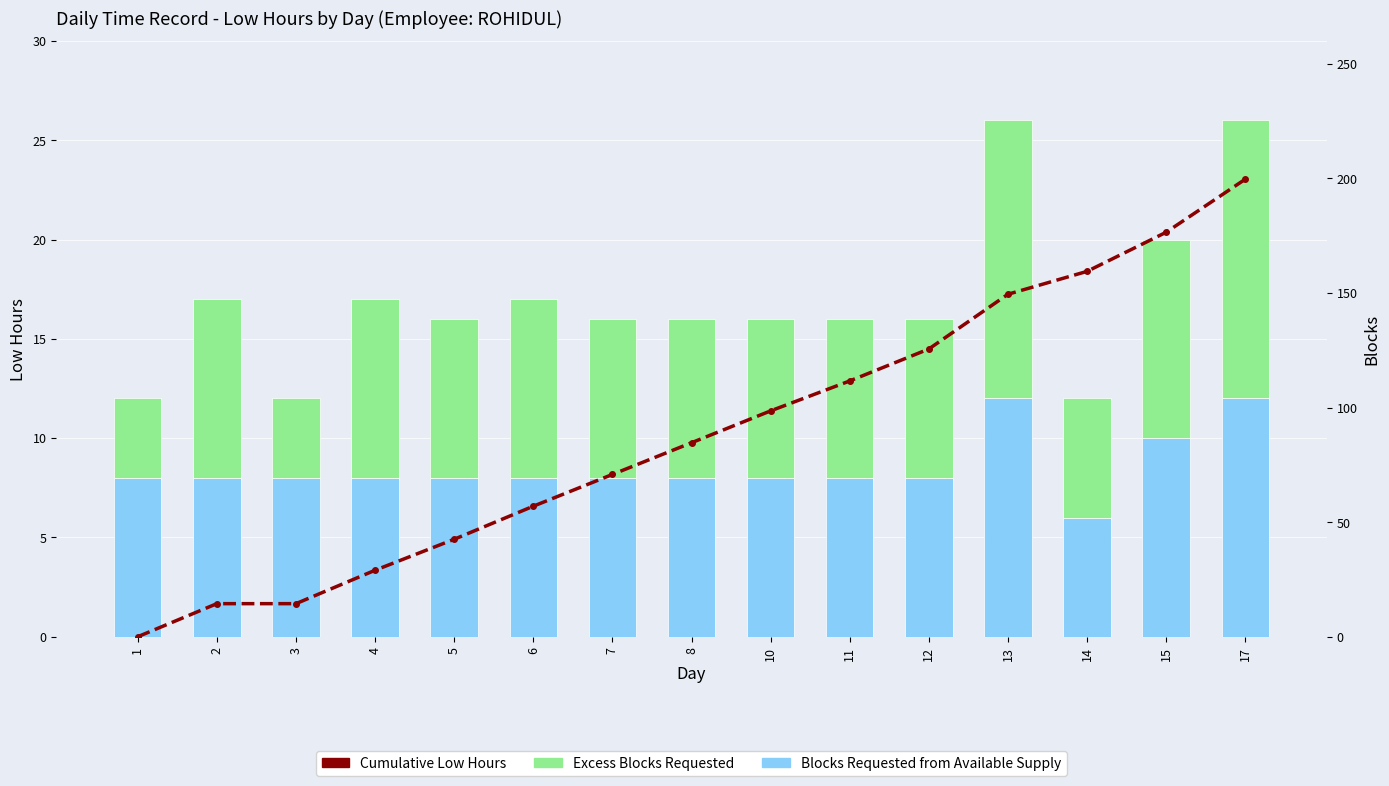

At 1, list the series in order from largest to smallest.

Blocks Requested from Available Supply, Excess Blocks Requested, Cumulative Low Hours